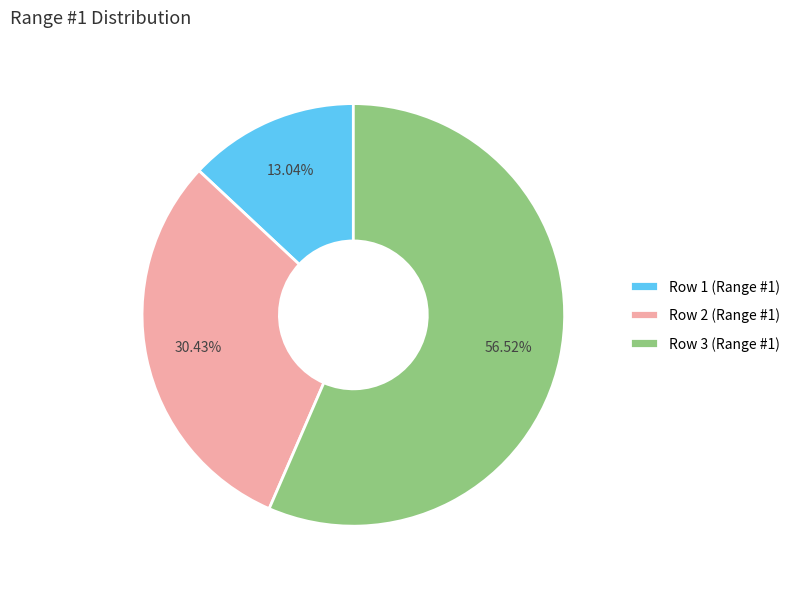

What percentage is the Row 2 slice, to the nearest percent?

30%